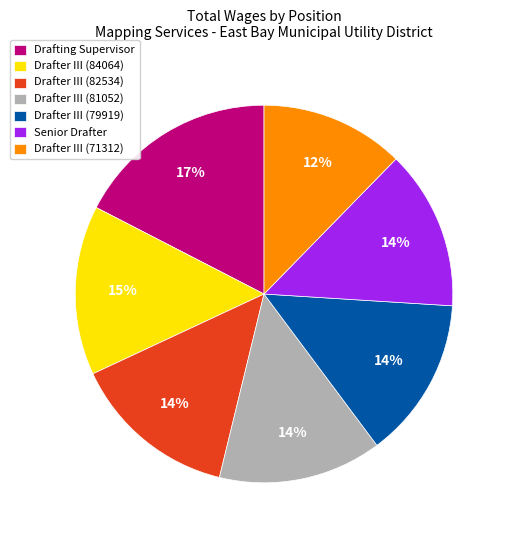

Is there any slice that represents more than half of the pie?

No